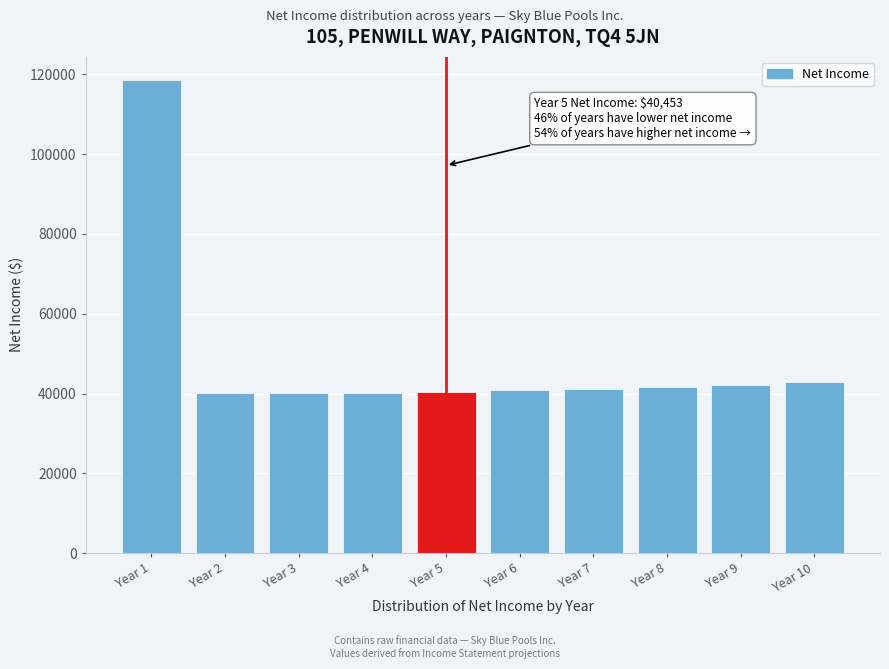

What is the value of the 7th bar from the left?

41162.4